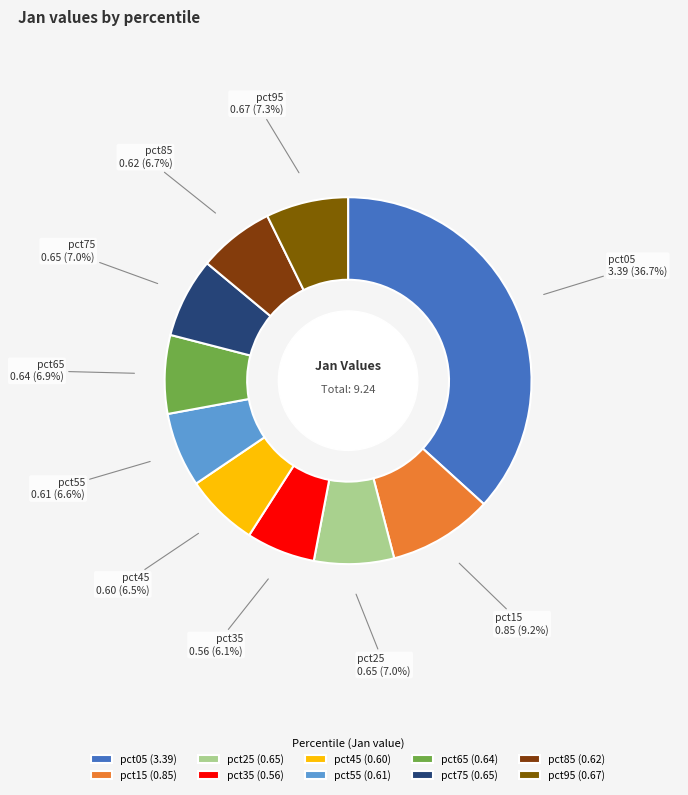

Is pct95 the majority of the pie?

No